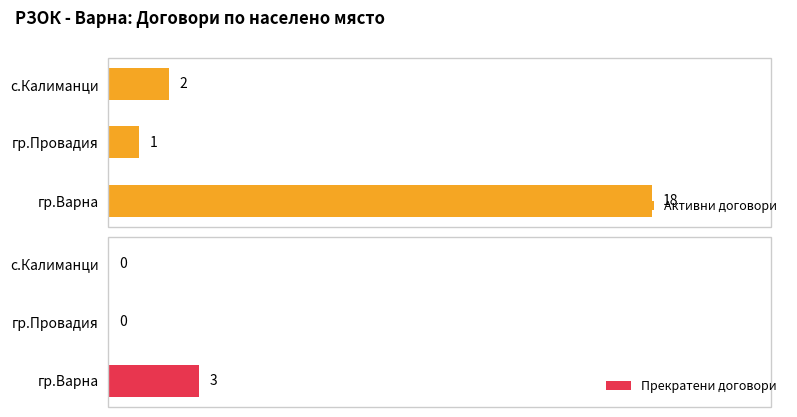

Which category has the highest value in the Активни договори series?

гр.Варна